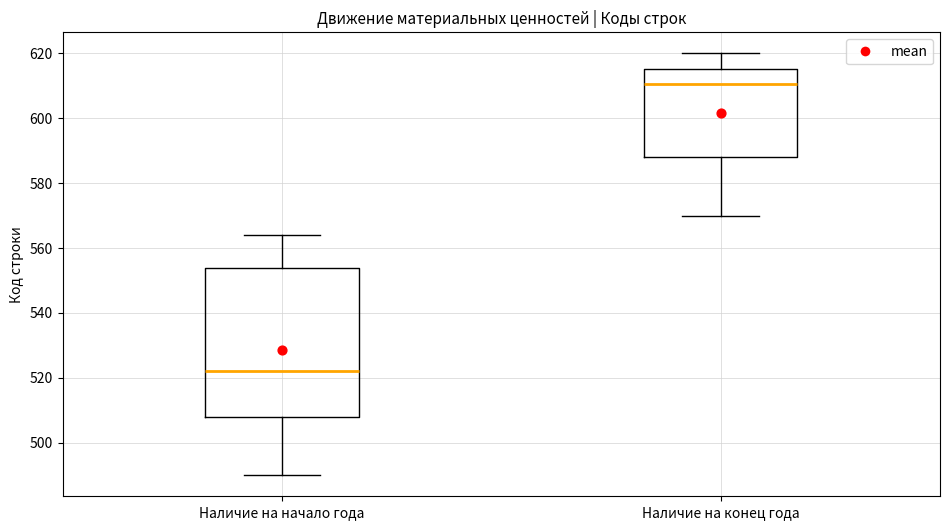

Reading left to right, transcribe this box plot: for each box, give where its median line is, the range the box spans, and where its two whiskers end, as read against the y-axis. The values are not printed on the chart, so give them approximately, as read against the axis.

Наличие на начало года: median 522, box 508 to 554, whiskers 490 to 564
Наличие на конец года: median 610, box 588 to 616, whiskers 570 to 620